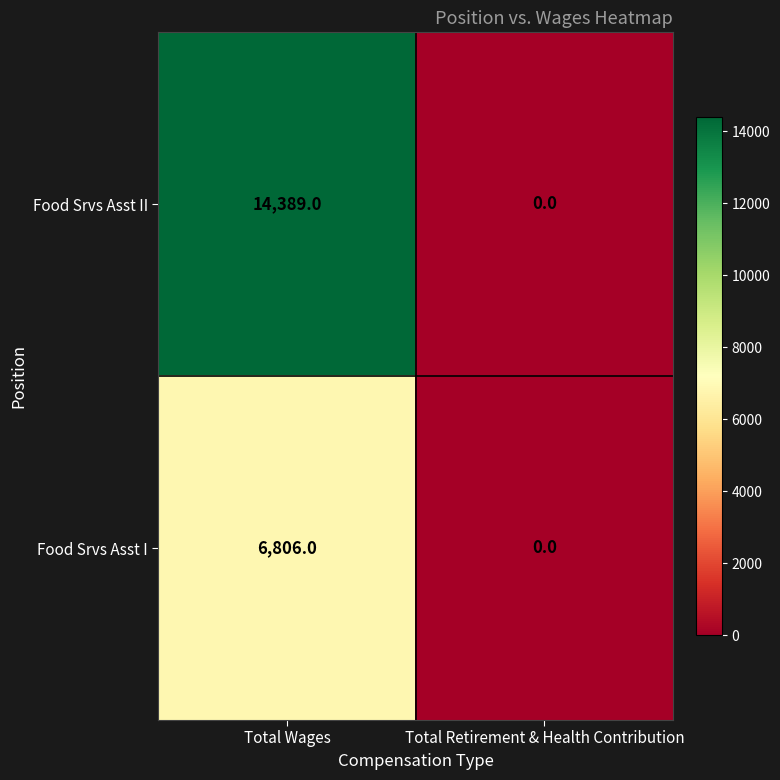

List the labels in order of Food Srvs Asst I value, largest first.

Total Wages, Total Retirement & Health Contribution